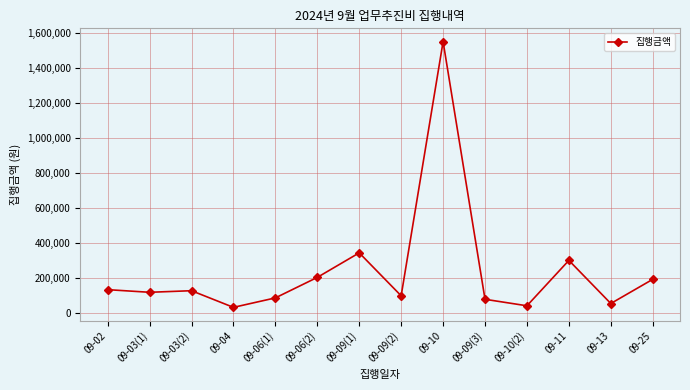

What is the value of the 14th point from the left?

194000